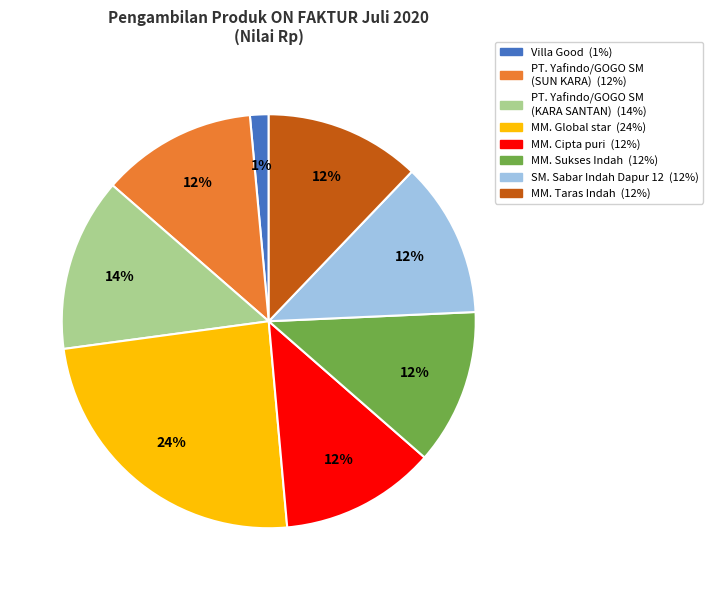

Which category has the biggest portion of the pie?

MM. Global star